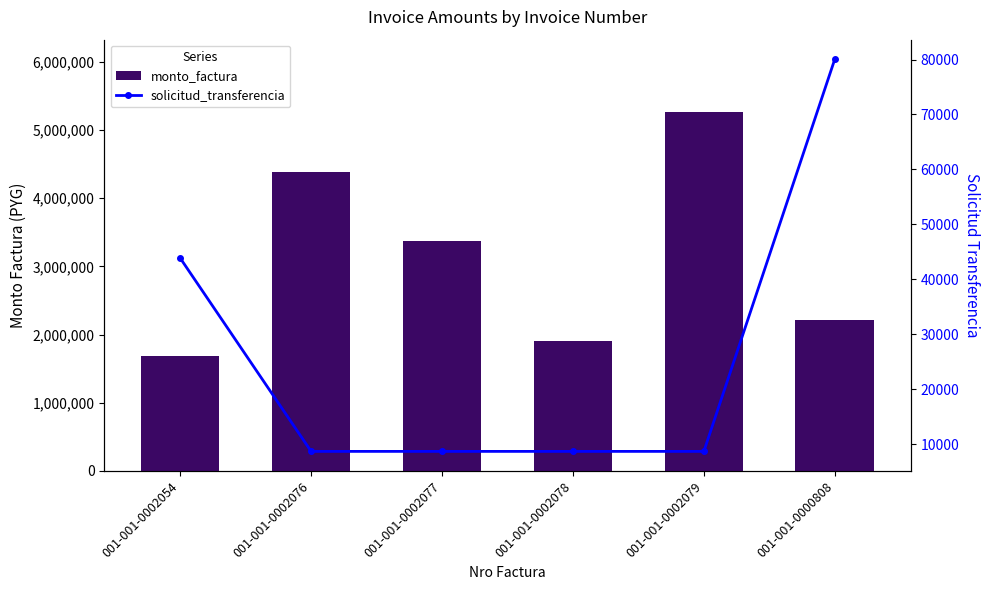

Which series changed the most between 001-001-0002078 and 001-001-0002079?

monto_factura